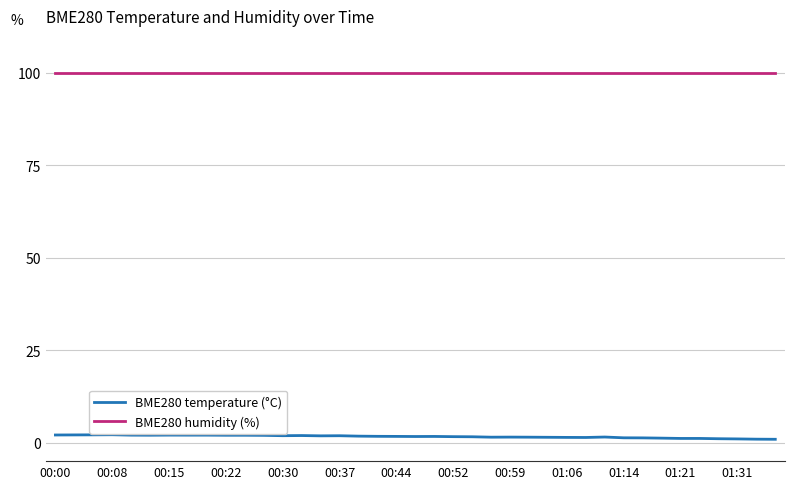

True or false: BME280 temperature (°C) and BME280 humidity (%) cross at least once.

False